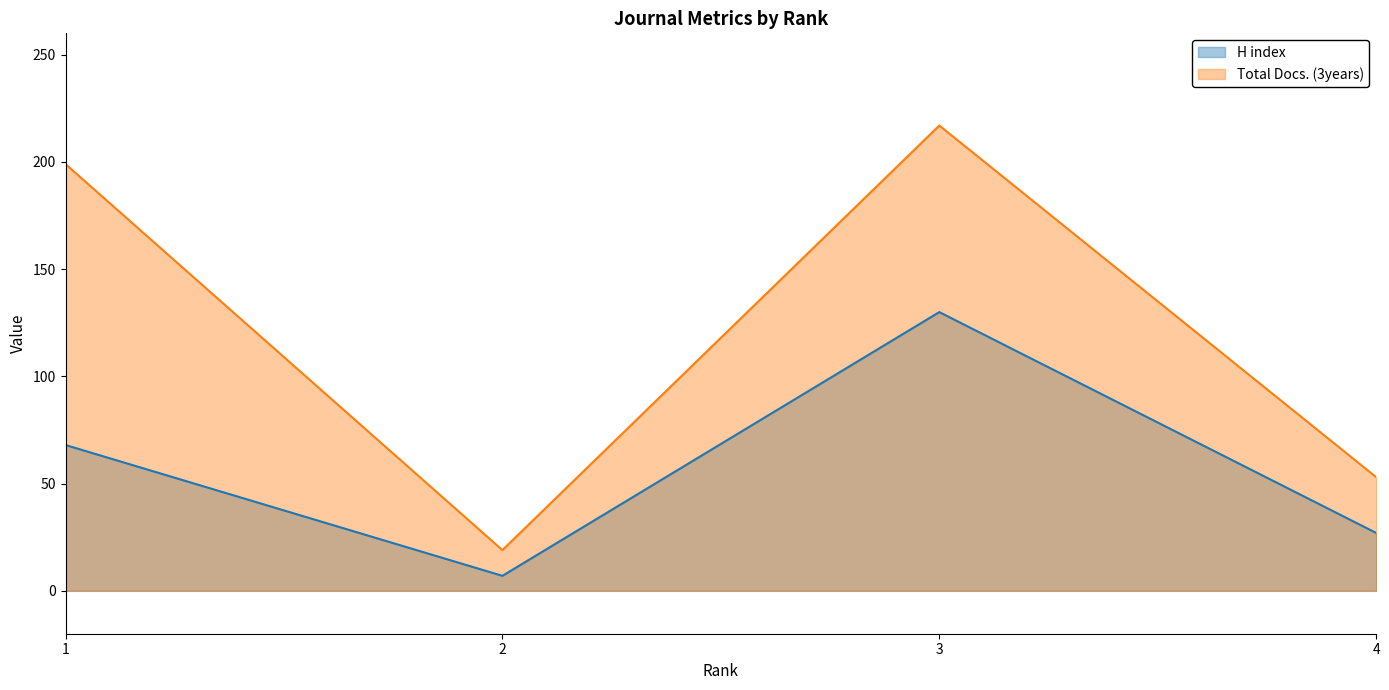

At which label does H index first exceed 68?

3